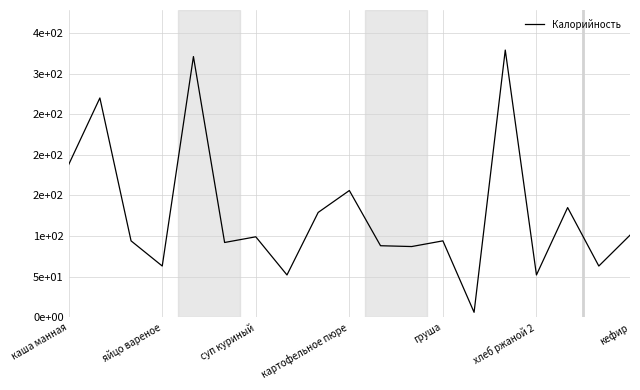

Where is the data nearest to the value 167?

картофельное пюре